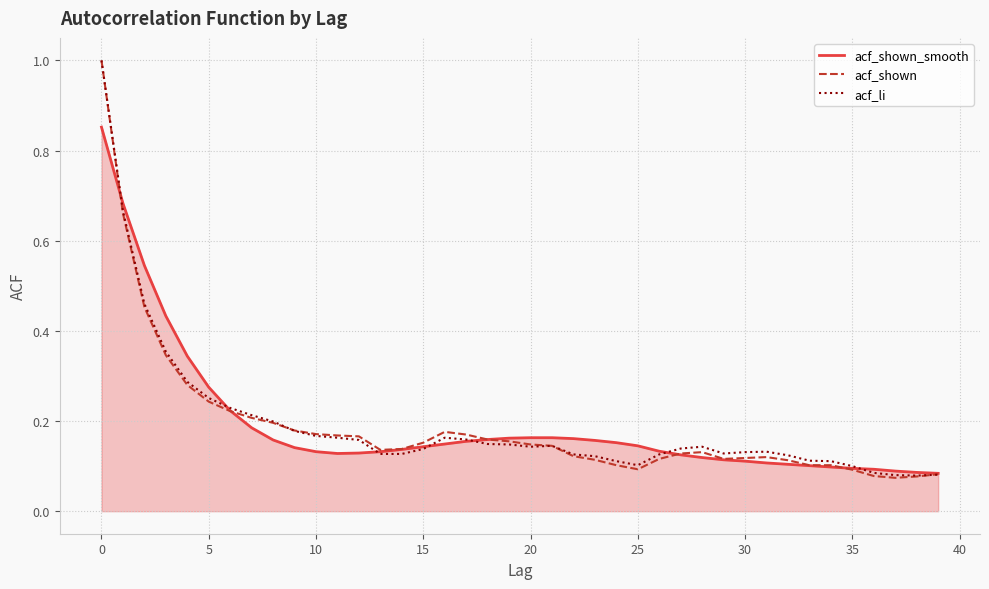

Which series has the largest range (max minus min)?

acf_shown